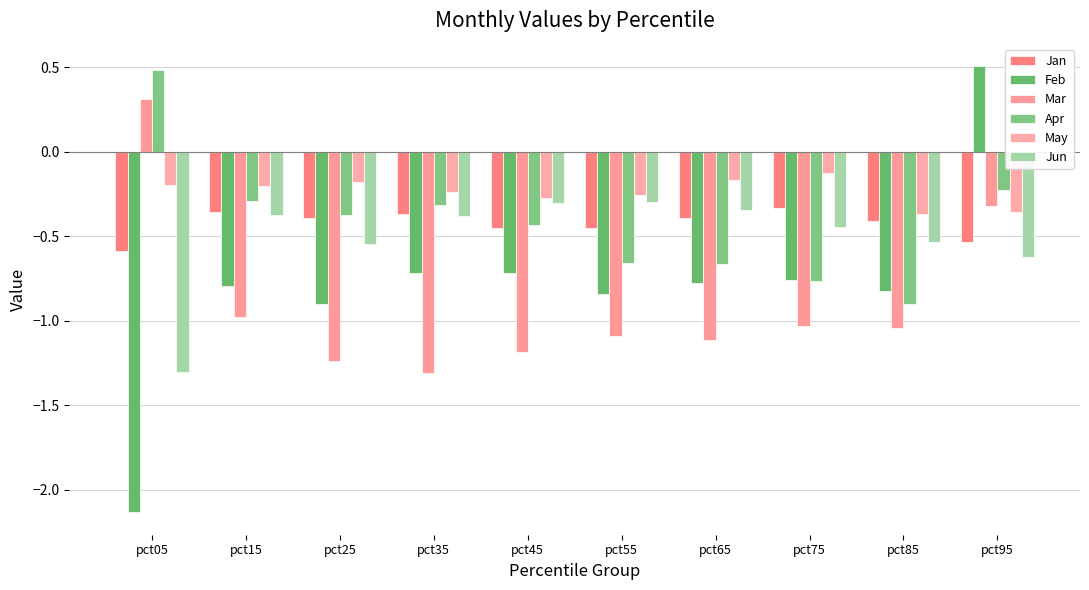

Reading right to left, transcribe all the data shown in this chart.

Jan: pct95=-0.5	pct85=-0.4	pct75=-0.3	pct65=-0.4	pct55=-0.4	pct45=-0.5	pct35=-0.4	pct25=-0.4	pct15=-0.4	pct05=-0.6
Feb: pct95=0.5	pct85=-0.8	pct75=-0.8	pct65=-0.8	pct55=-0.8	pct45=-0.7	pct35=-0.7	pct25=-0.9	pct15=-0.8	pct05=-2.1
Mar: pct95=-0.3	pct85=-1.0	pct75=-1.0	pct65=-1.1	pct55=-1.1	pct45=-1.2	pct35=-1.3	pct25=-1.2	pct15=-1.0	pct05=0.3
Apr: pct95=-0.2	pct85=-0.9	pct75=-0.8	pct65=-0.7	pct55=-0.7	pct45=-0.4	pct35=-0.3	pct25=-0.4	pct15=-0.3	pct05=0.5
May: pct95=-0.4	pct85=-0.4	pct75=-0.1	pct65=-0.2	pct55=-0.3	pct45=-0.3	pct35=-0.2	pct25=-0.2	pct15=-0.2	pct05=-0.2
Jun: pct95=-0.6	pct85=-0.5	pct75=-0.4	pct65=-0.3	pct55=-0.3	pct45=-0.3	pct35=-0.4	pct25=-0.5	pct15=-0.4	pct05=-1.3